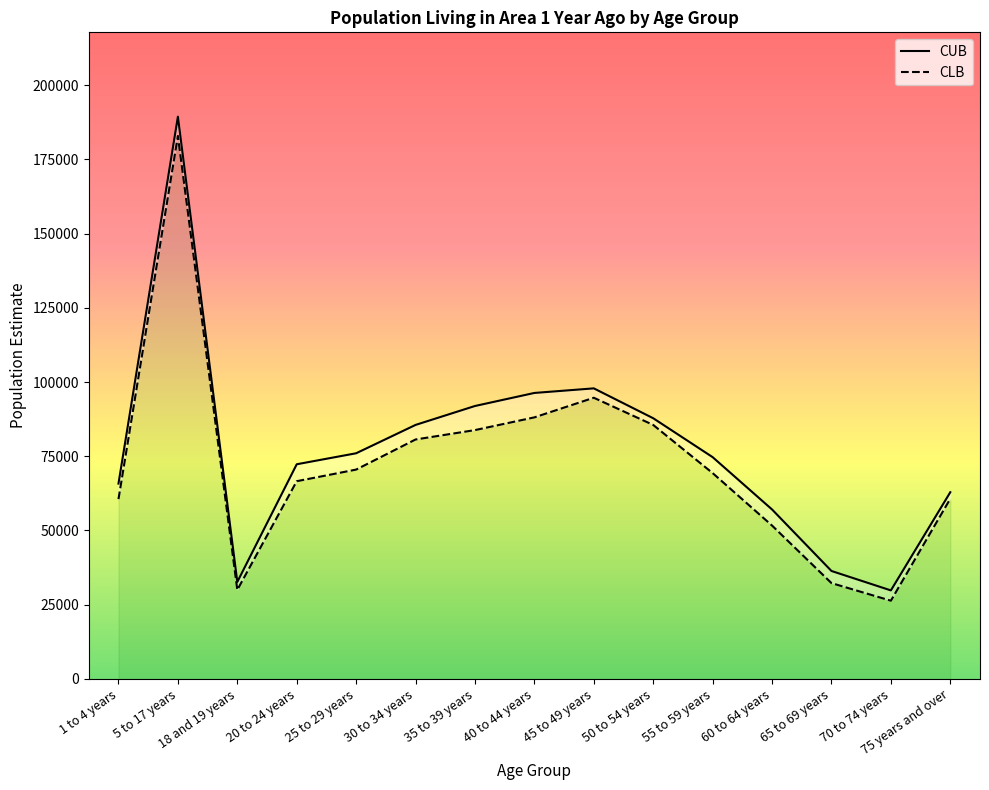

What are all the series names shown in the legend?

CUB, CLB